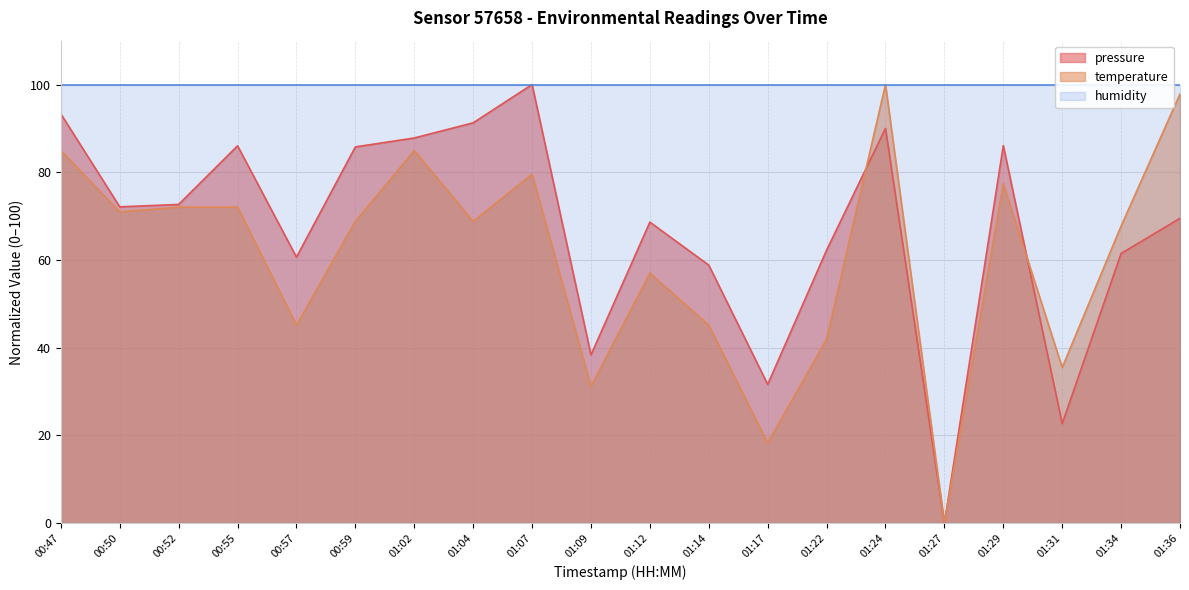

True or false: pressure and temperature intersect in this chart.

True